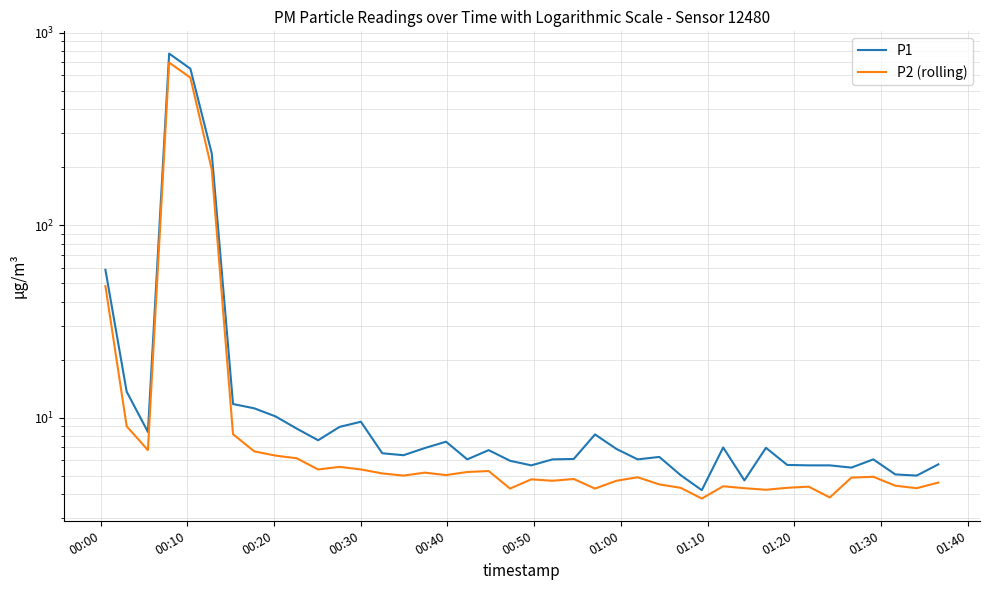

How many data points does each series have?

40